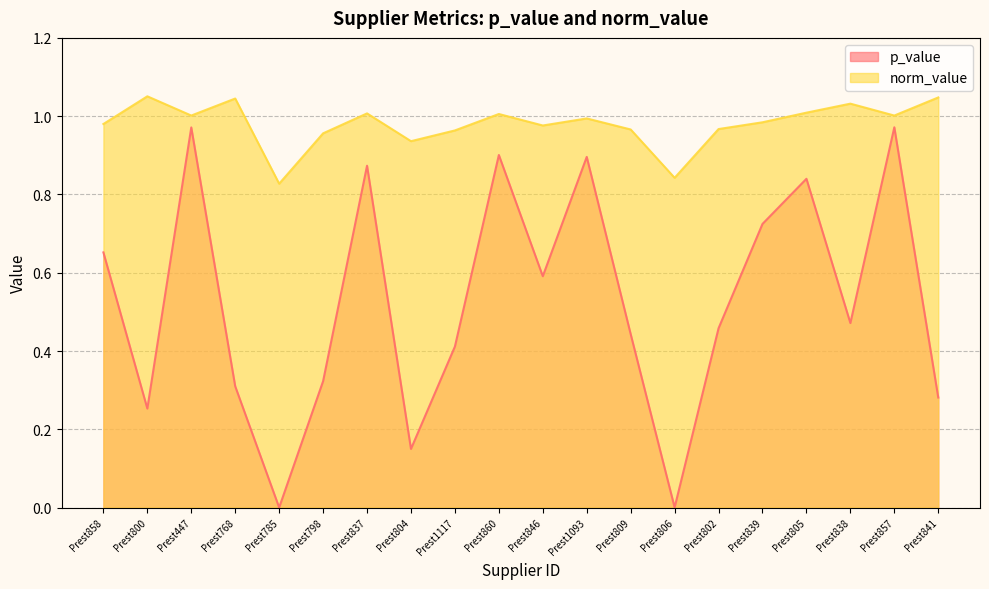

At which category does p_value reach its first local peak?

Prest447